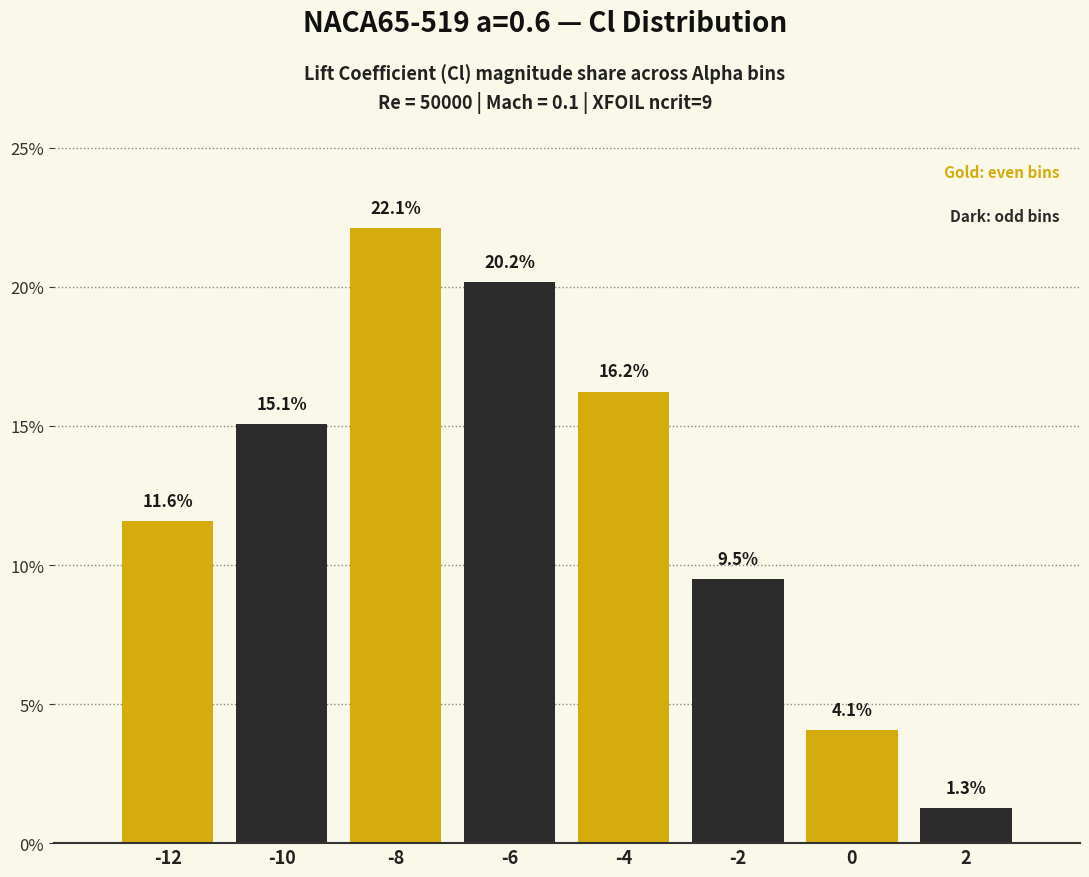

Reading left to right, list all the values displayed in this chart.

11.6	15.1	22.1	20.2	16.2	9.5	4.1	1.3